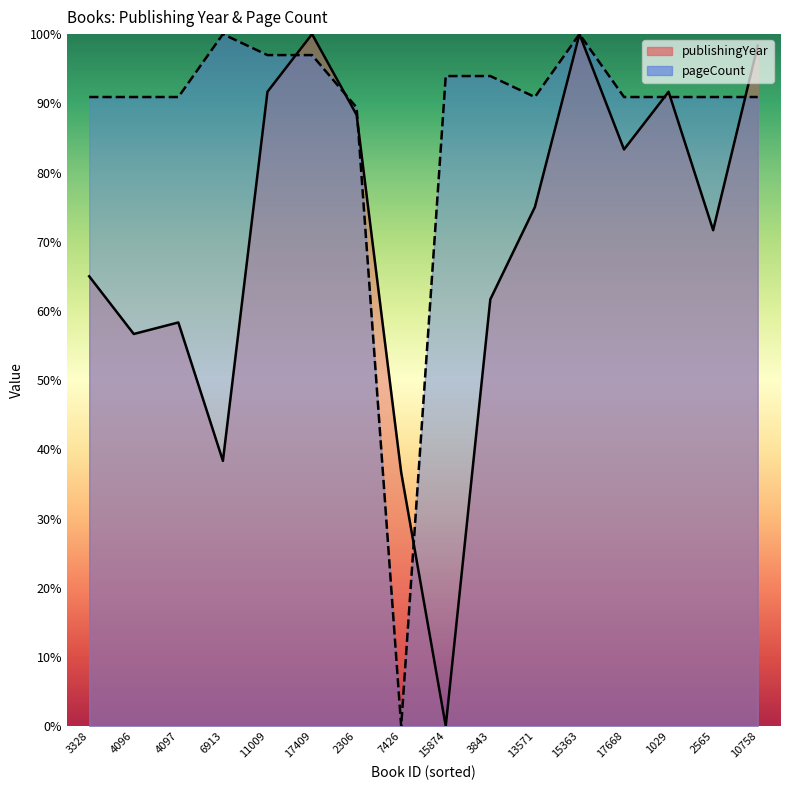

Reading left to right, list all the values displayed in this chart.

publishingYear: 65.0	56.7	58.3	38.3	91.7	100.0	88.3	36.7	0.0	61.7	75.0	100.0	83.3	91.7	71.7	98.3
pageCount: 90.9	90.9	90.9	100.0	97.0	97.0	89.4	0.0	93.9	93.9	90.9	100.0	90.9	90.9	90.9	90.9